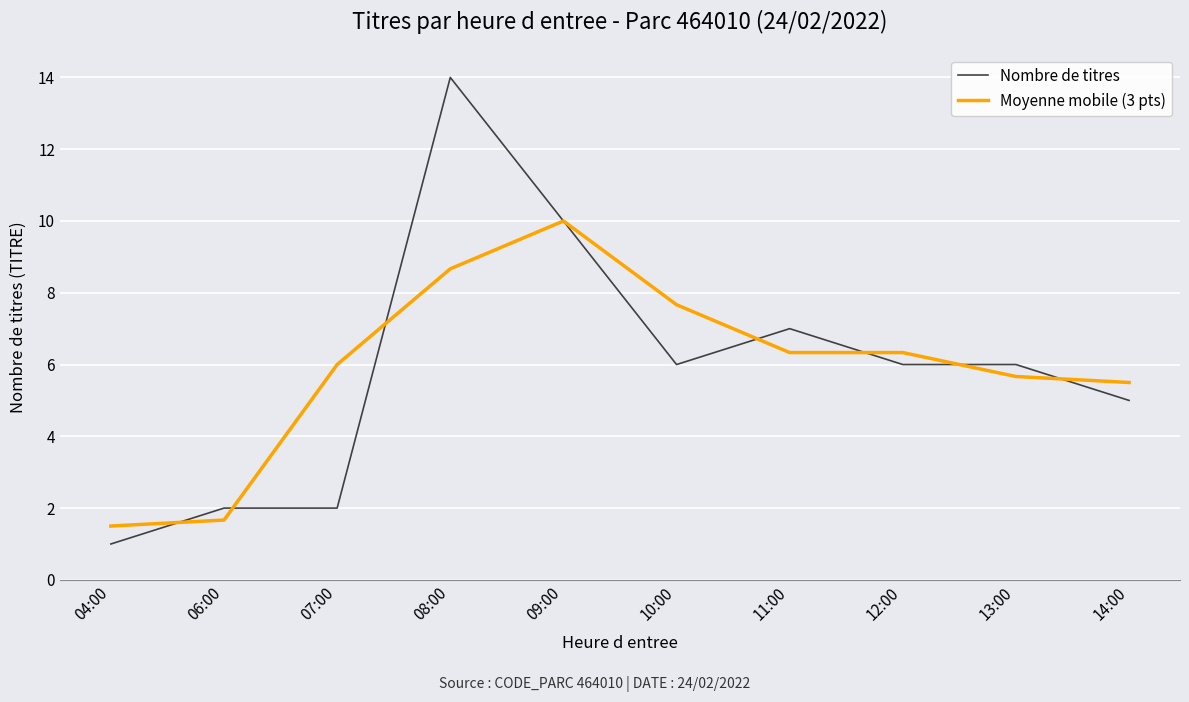

List the series in order of their peak value, highest first.

Nombre de titres, Moyenne mobile (3 pts)